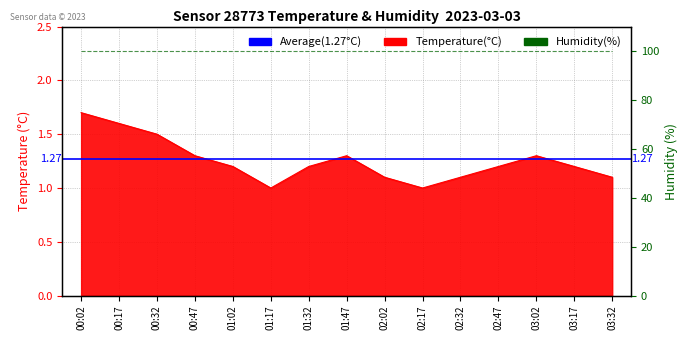

What is the label of the 9th point from the right?

01:32